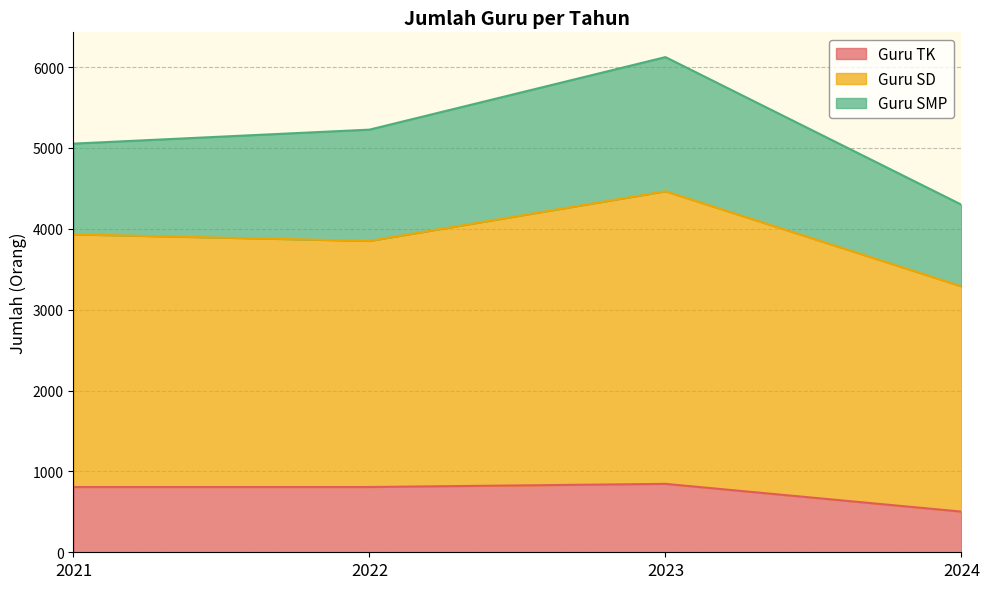

Which category has the lowest value across all series?

2024